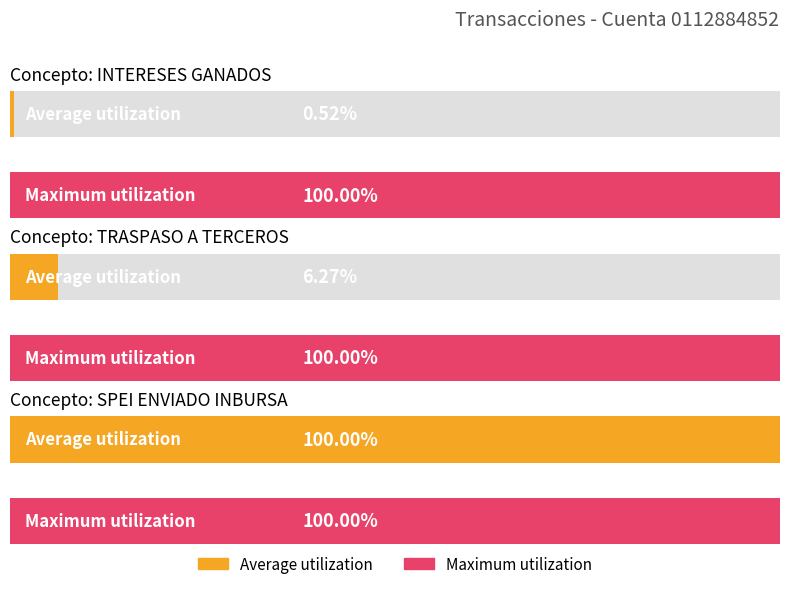

The chart shows a value of 1252.4 at INTERESES GANADOS. True or false?

False